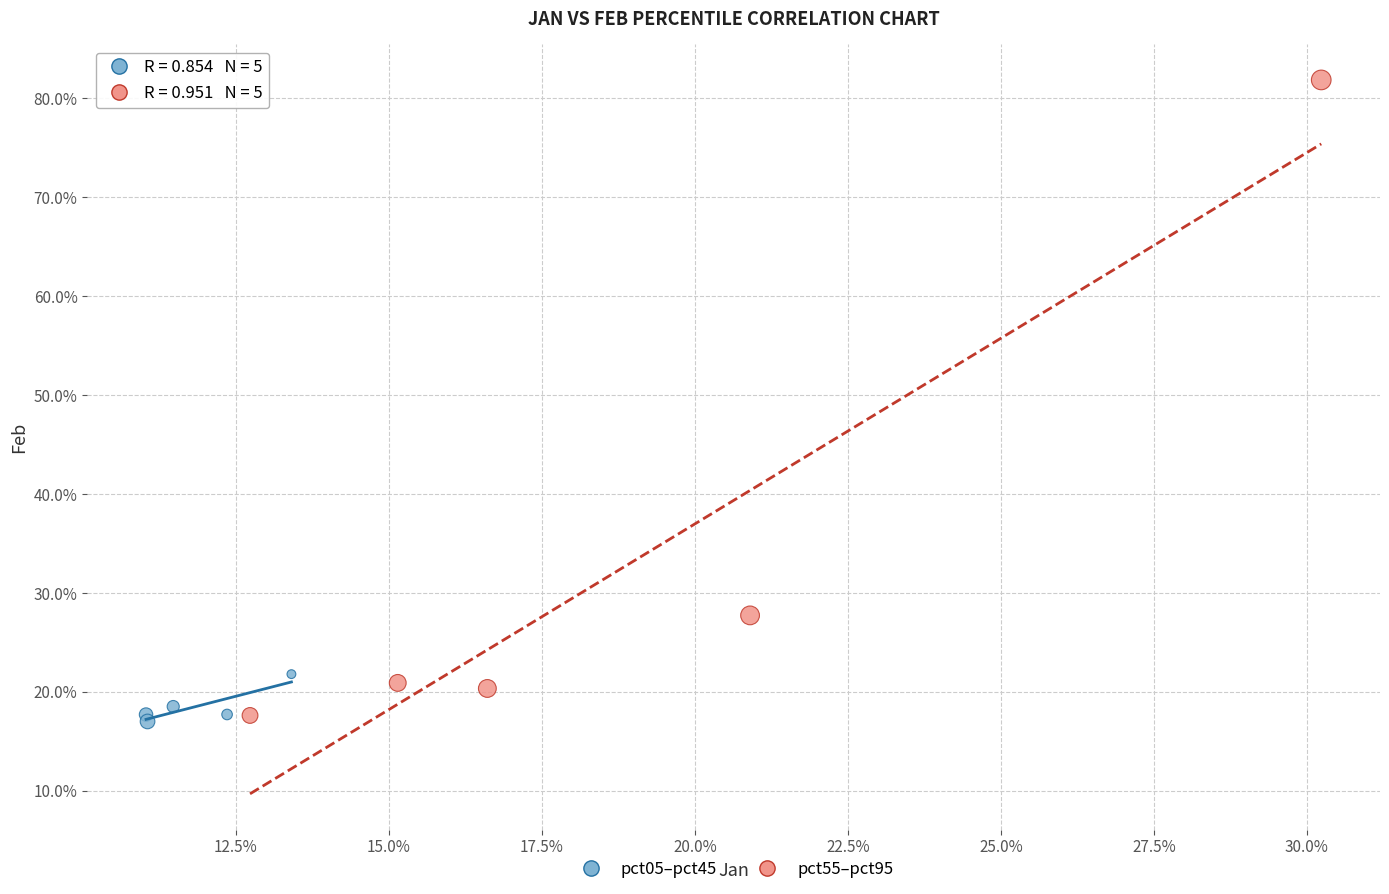

Which series has the largest Y range (max minus min)?

pct55–pct95